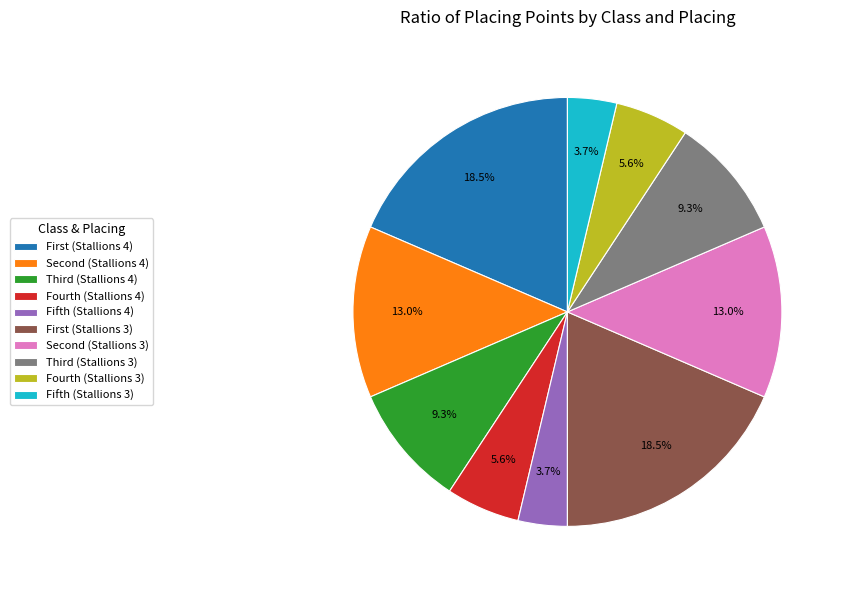

Is there a majority slice in this chart?

No